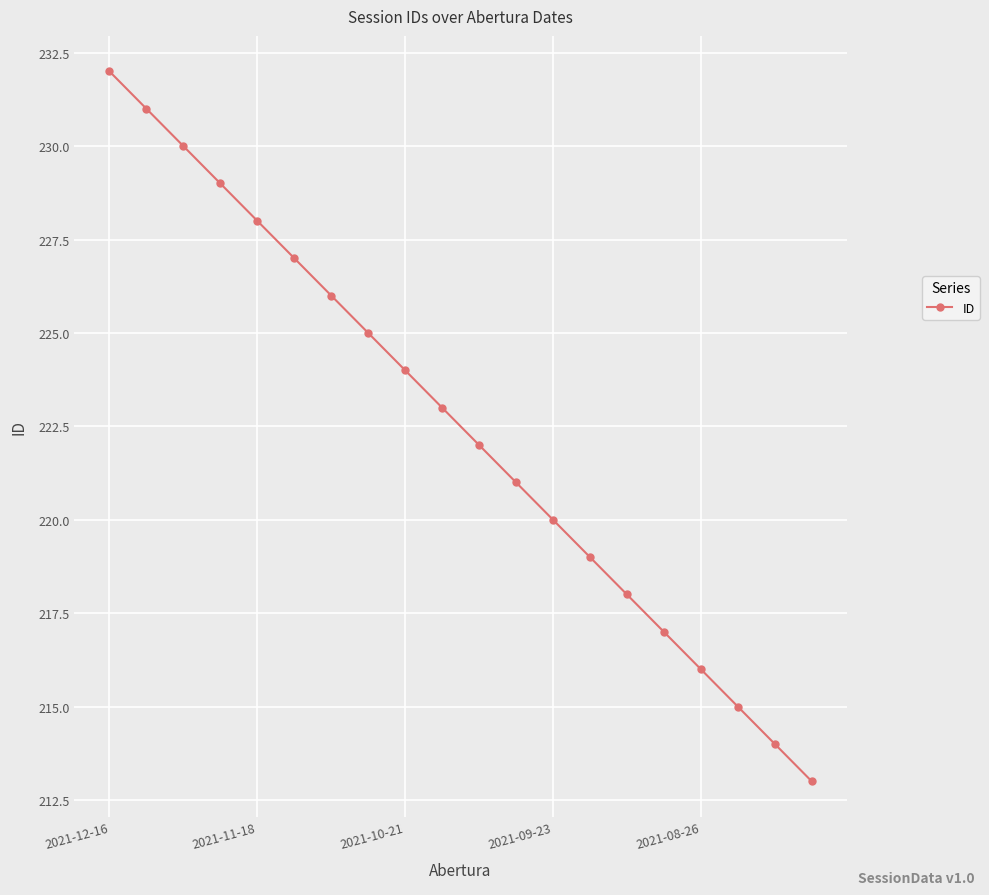

What is the sum of all values?

4450